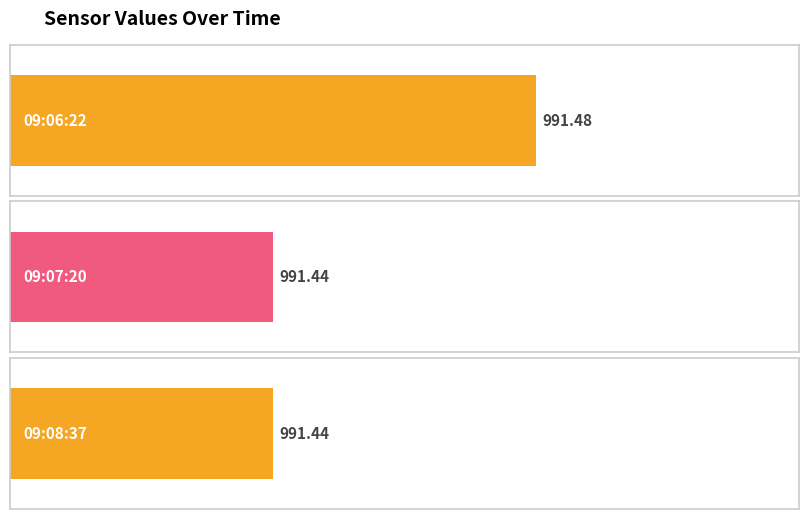

Count the values in the range 991 to 992.

3